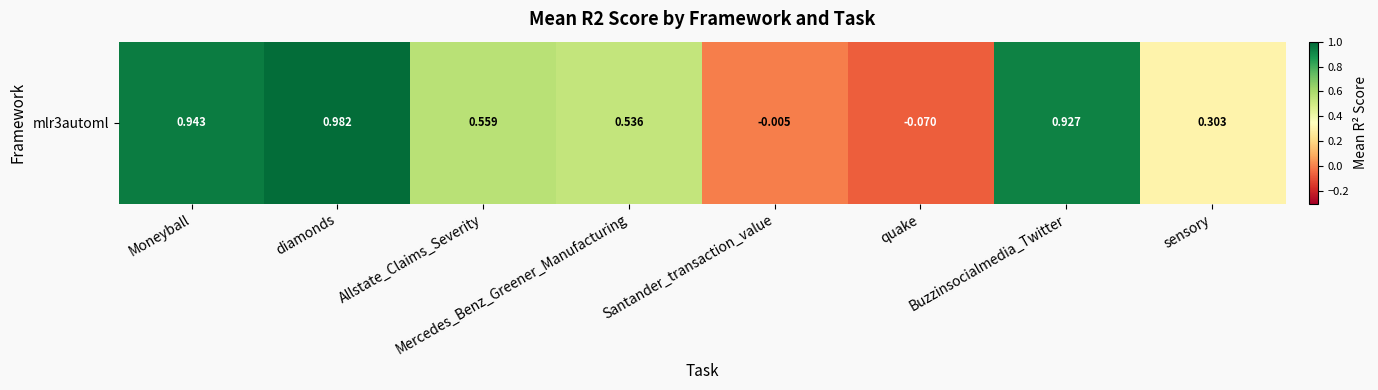

What is the sum of all values?

4.2